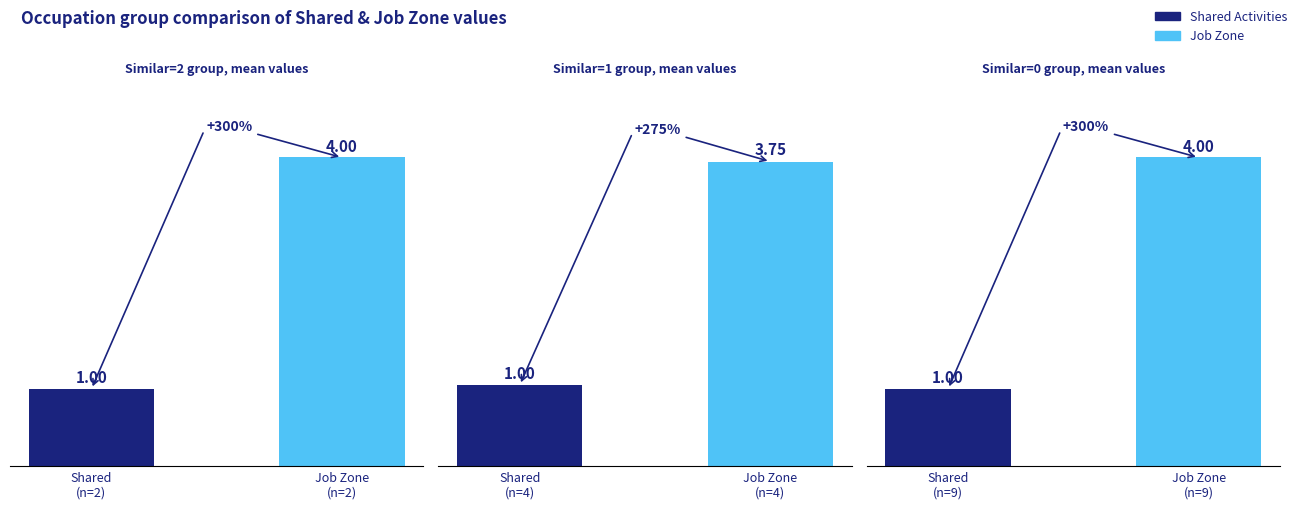

What position from the right is Shared
(n=2)?

2